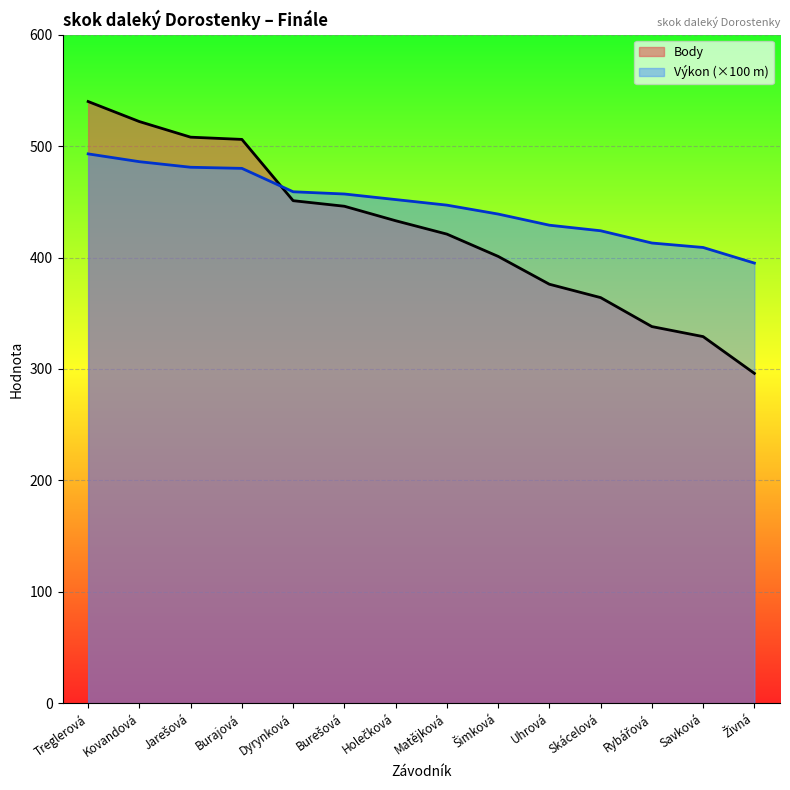

How many series are shown in this chart?

2